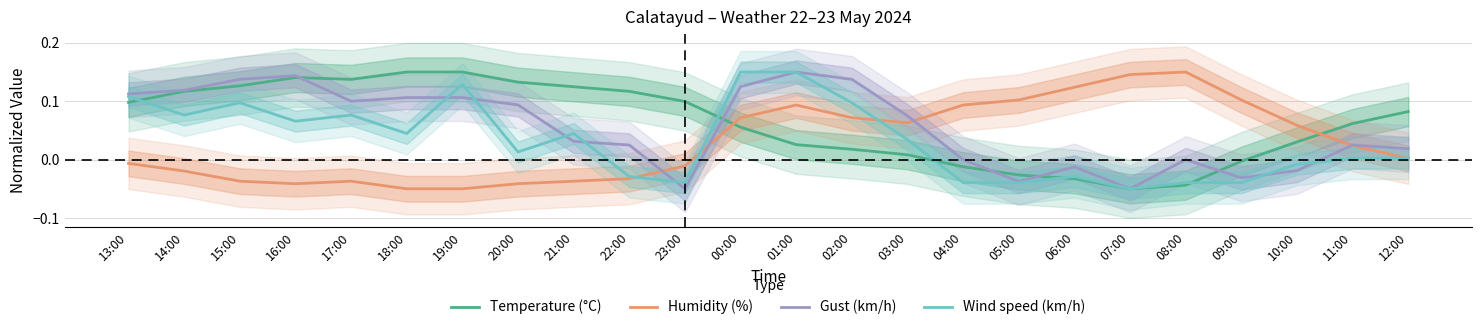

Where is the first local minimum for Wind speed (km/h)?

14:00